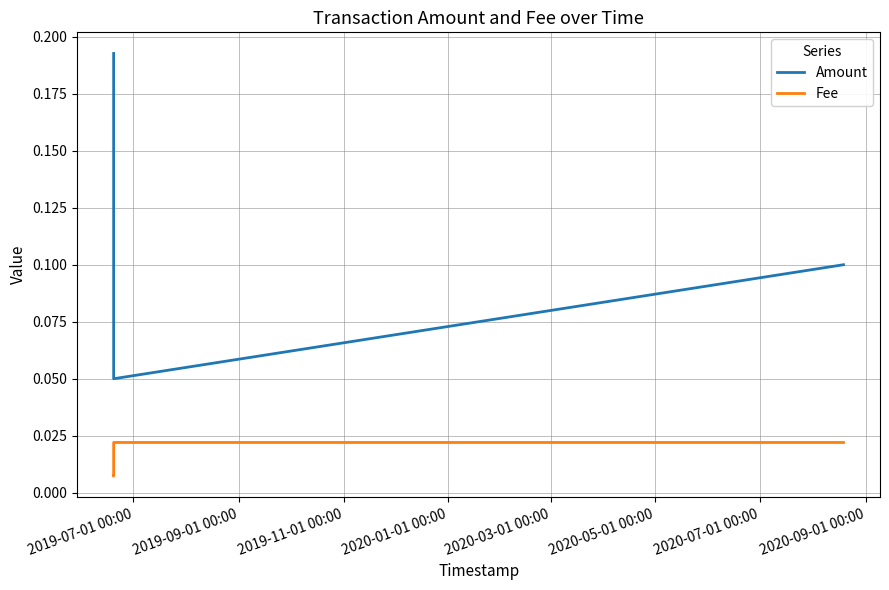

Rank the series by their average value, from lowest to highest.

Fee, Amount